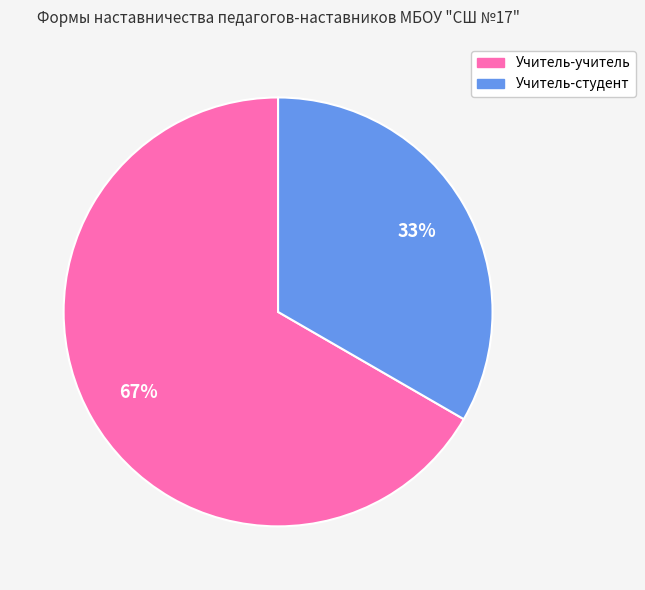

What is the ratio of the value at Учитель-студент to the value at Учитель-учитель?

0.5